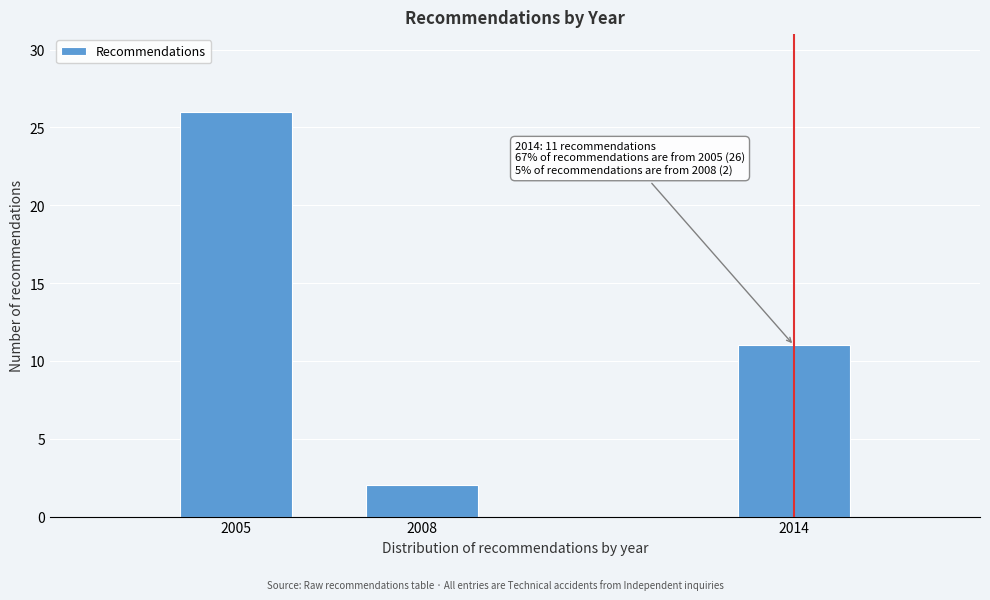

Reading right to left, transcribe all the data shown in this chart.

11	2	26